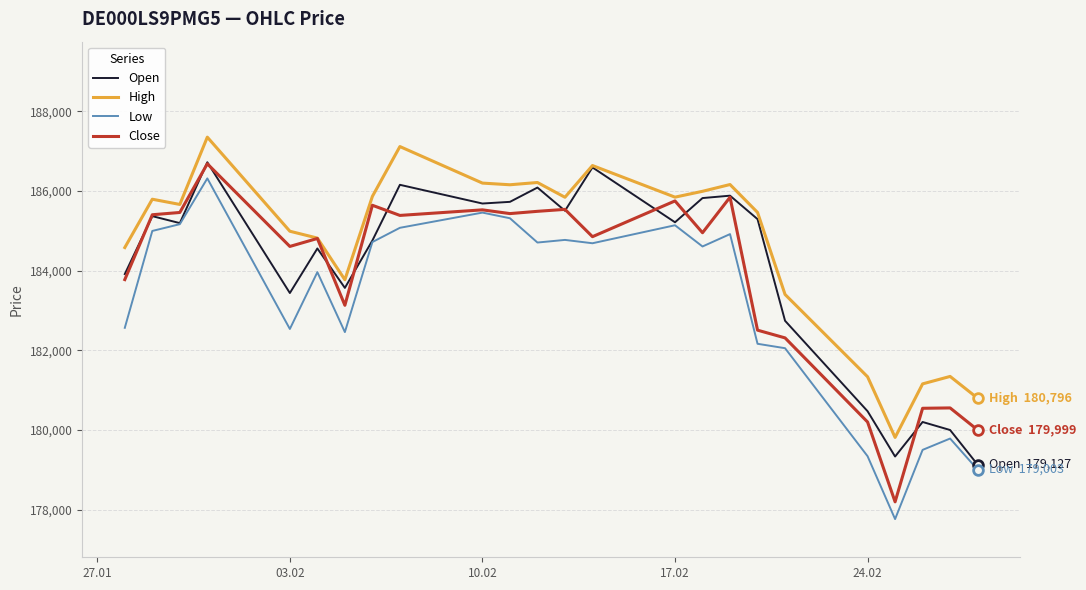

Which series has the widest spread of values?

Low